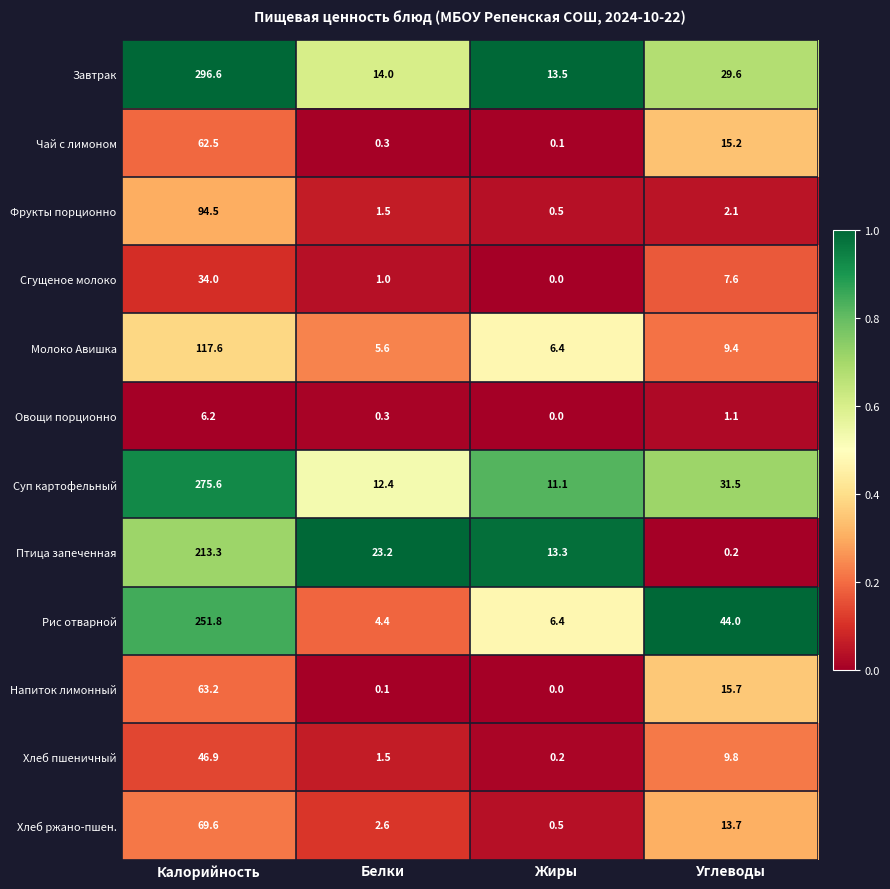

At which label is Напиток лимонный closest to 31?

Углеводы